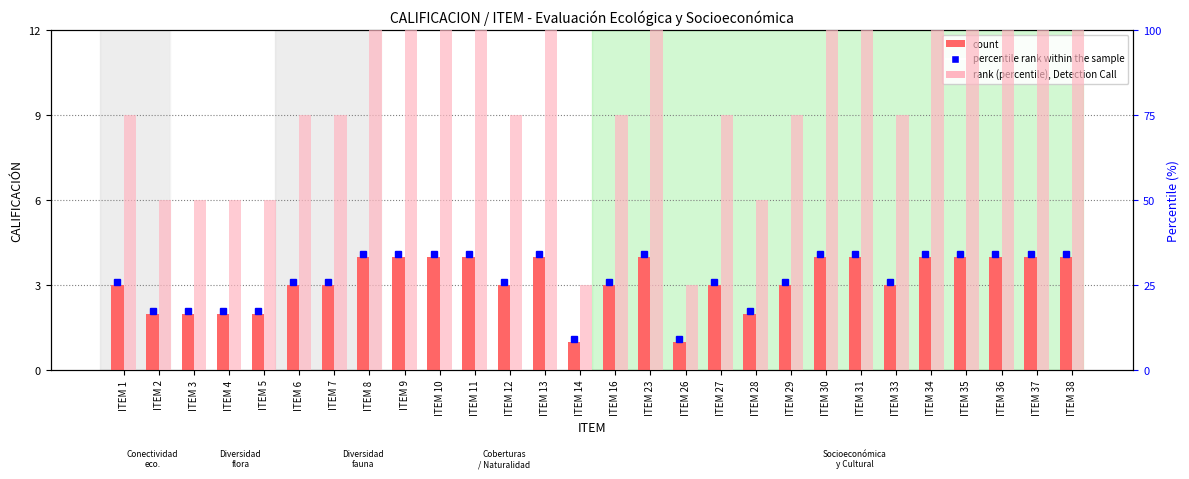

How many data points in rank (percentile) are less than 75?

7